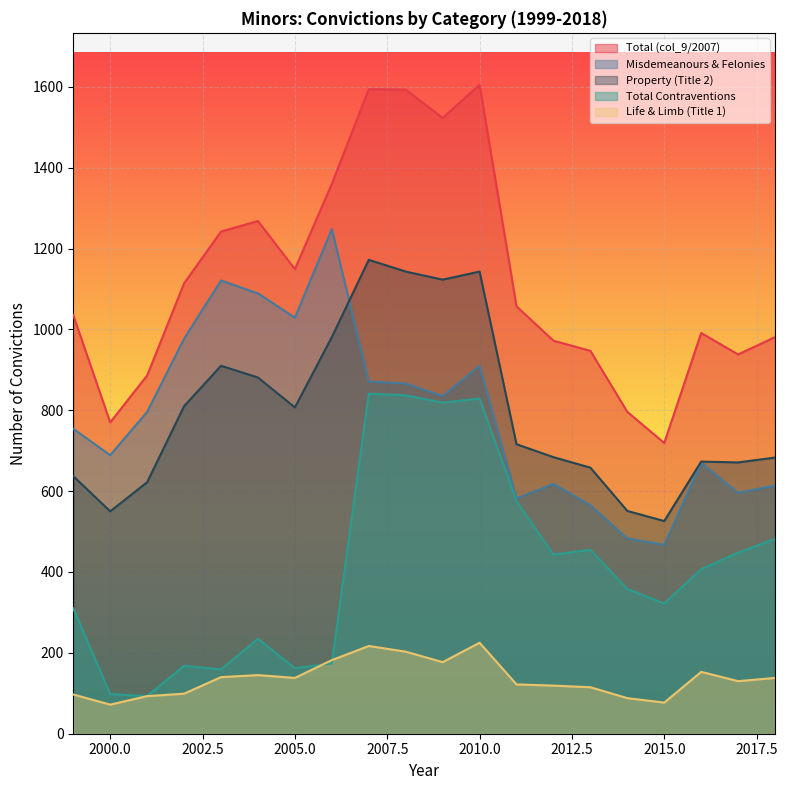

How many values in the Total Contraventions series exceed 407?

9